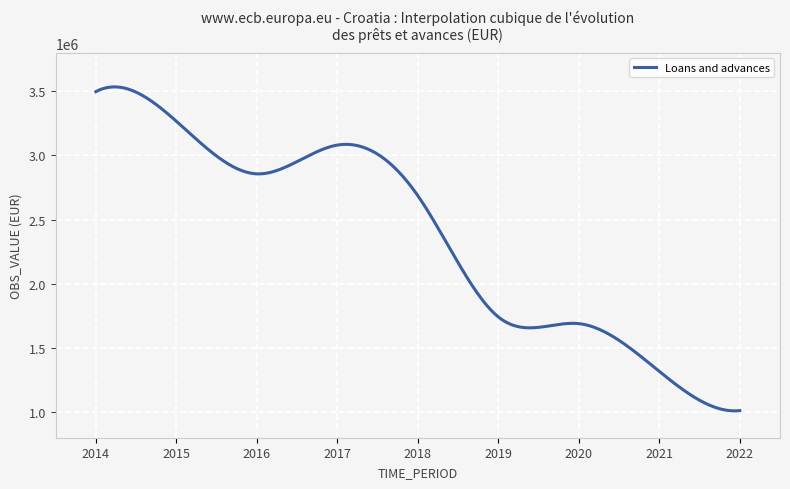

What is the difference between the maximum and minimum values?

2525126.9